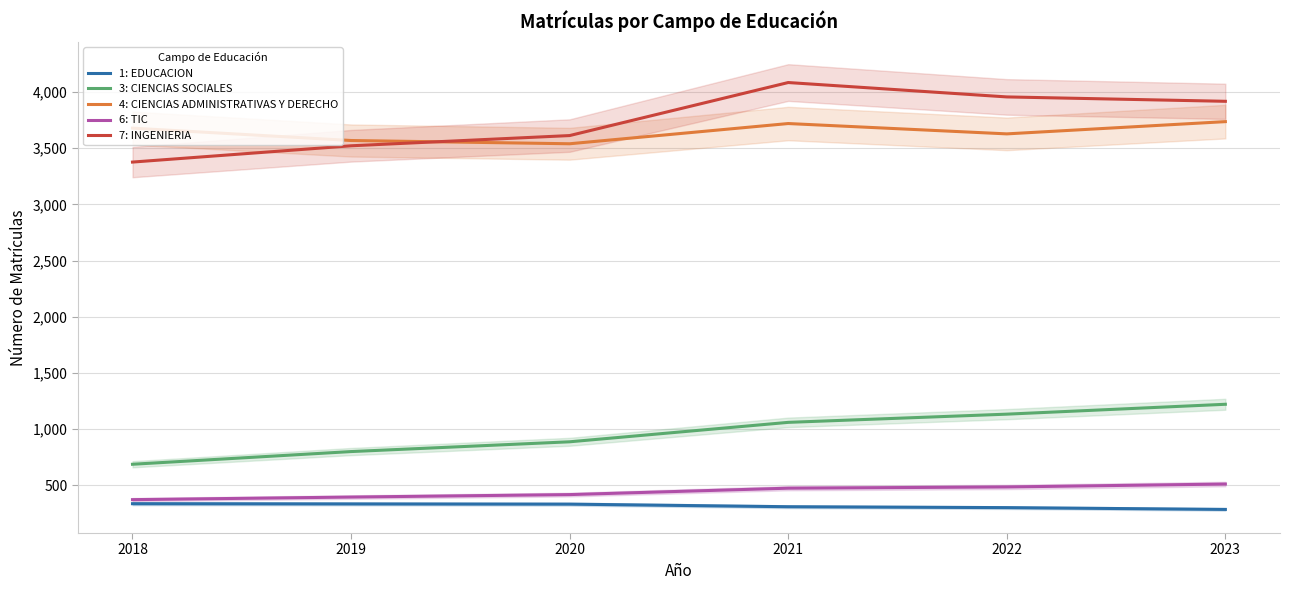

What is the approximate value of 3: CIENCIAS SOCIALES at 2022?

1133